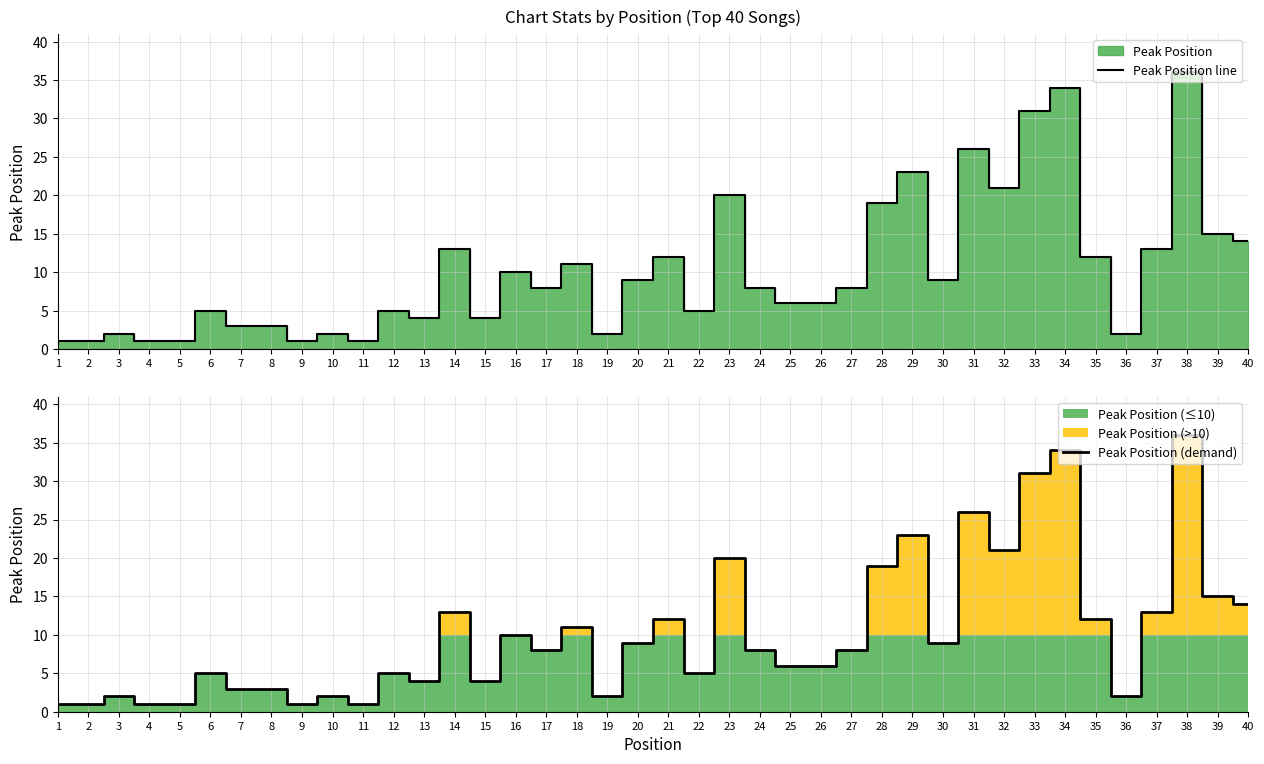

True or false: Peak Position (demand) and Peak Position line intersect in this chart.

False